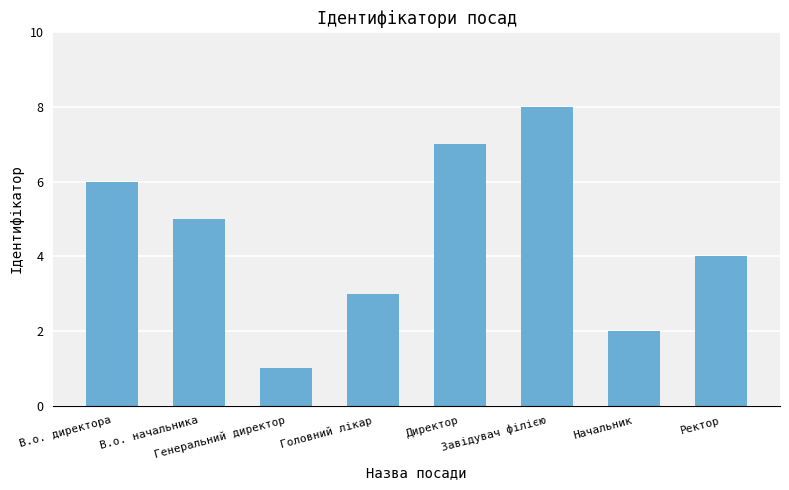

Which has a higher value, Генеральний директор or В.о. начальника?

В.о. начальника